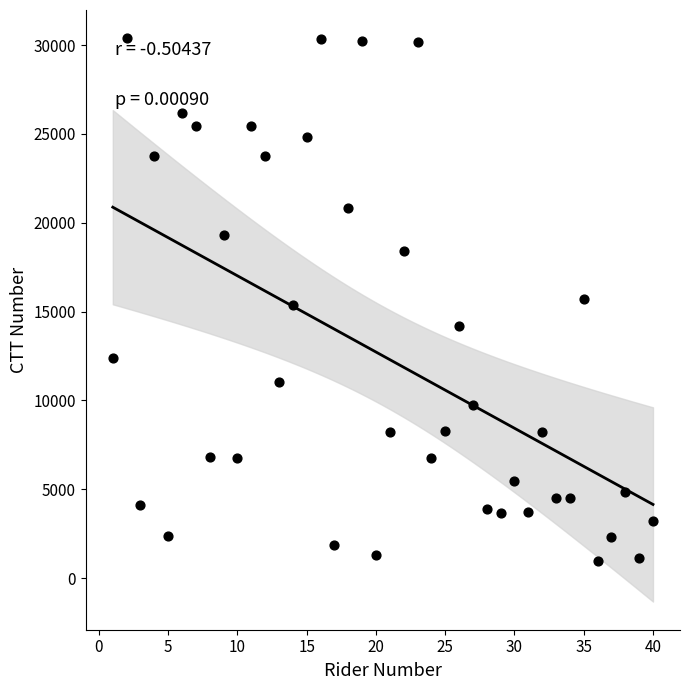

What is the range of X values (max minus min)?

39